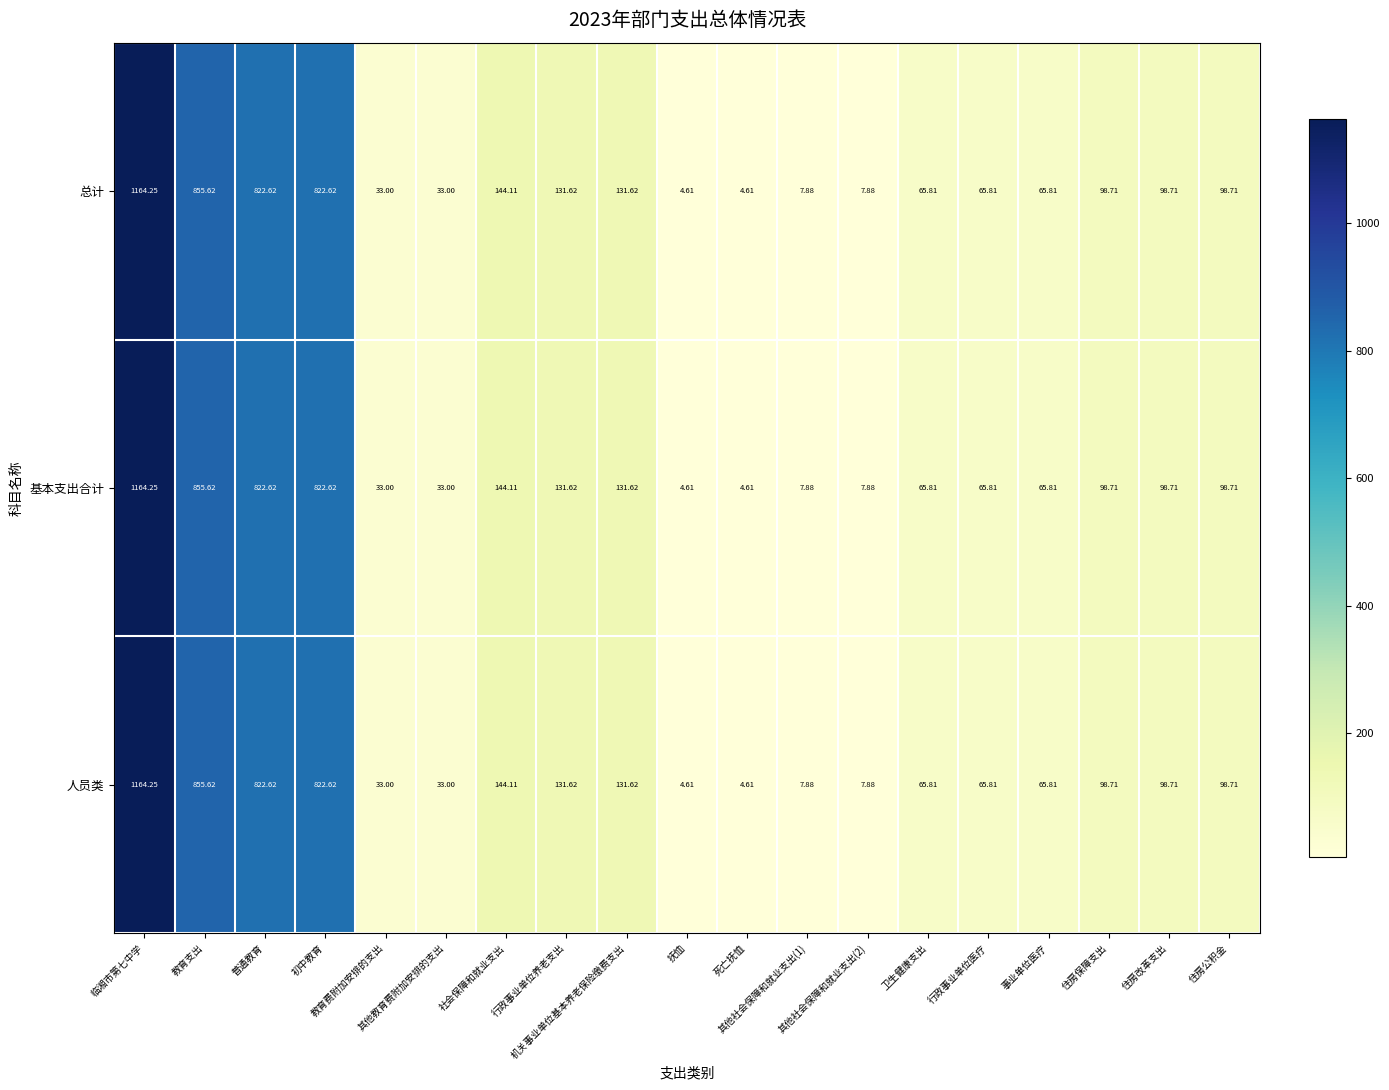

At 普通教育, list the series in order from smallest to largest.

总计, 基本支出合计, 人员类